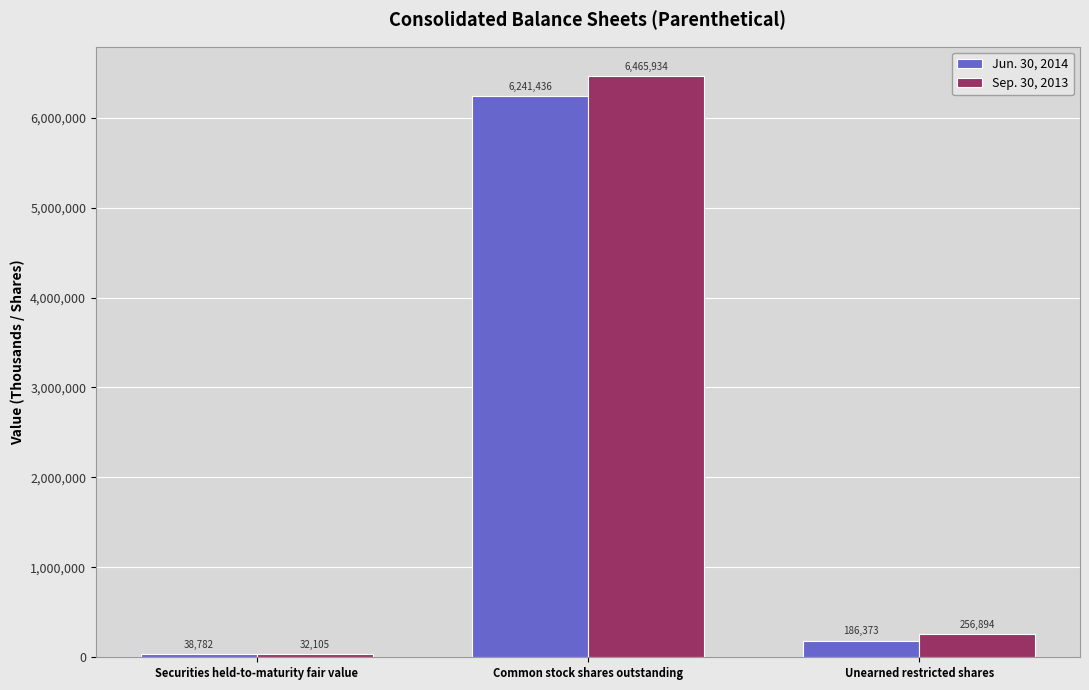

What is the lowest value of the Sep. 30, 2013 series?

32105